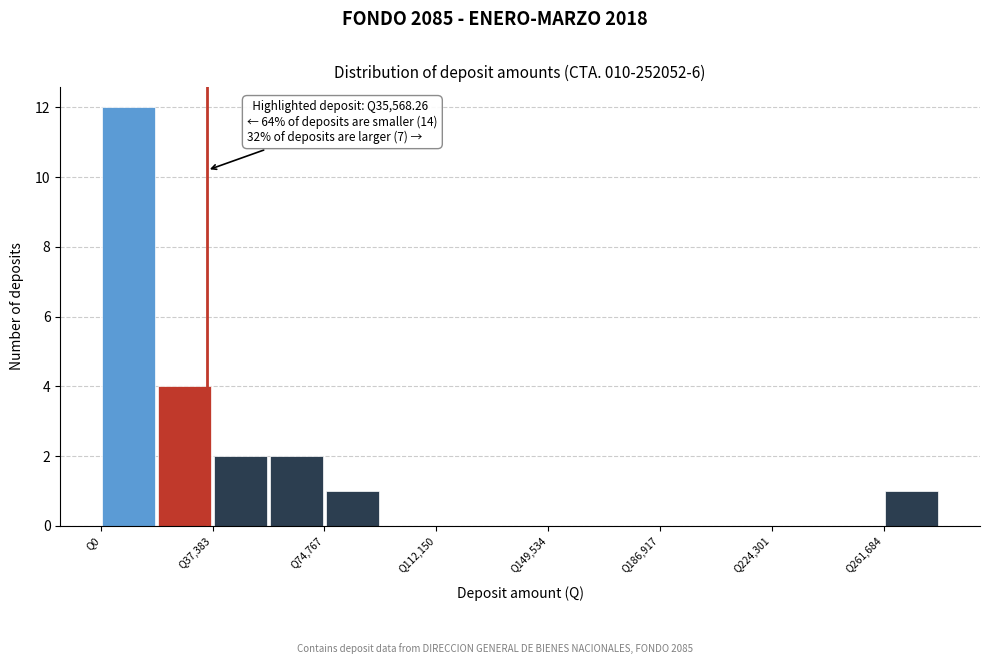

Read against the x-axis, roughly where is the centre of the tallest bar?

10000